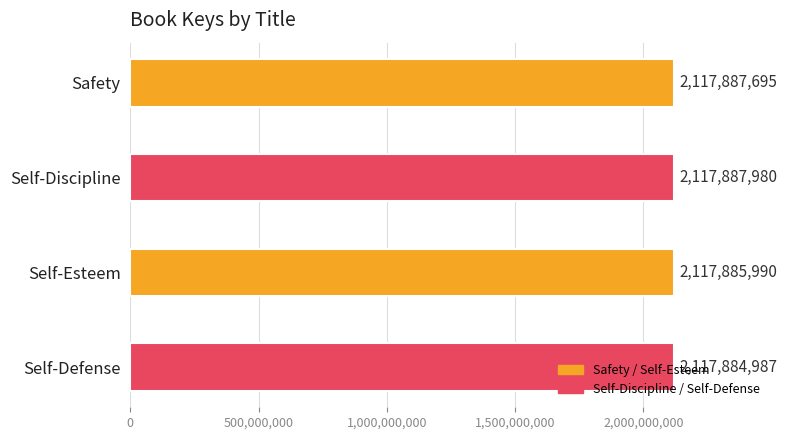

Rank the categories by value from highest to lowest.

Self-Discipline, Safety, Self-Esteem, Self-Defense